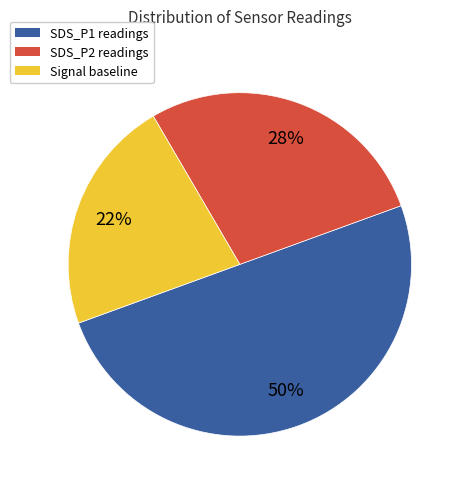

To the nearest percent, what is the difference between the largest and smallest slice percentages?

28%